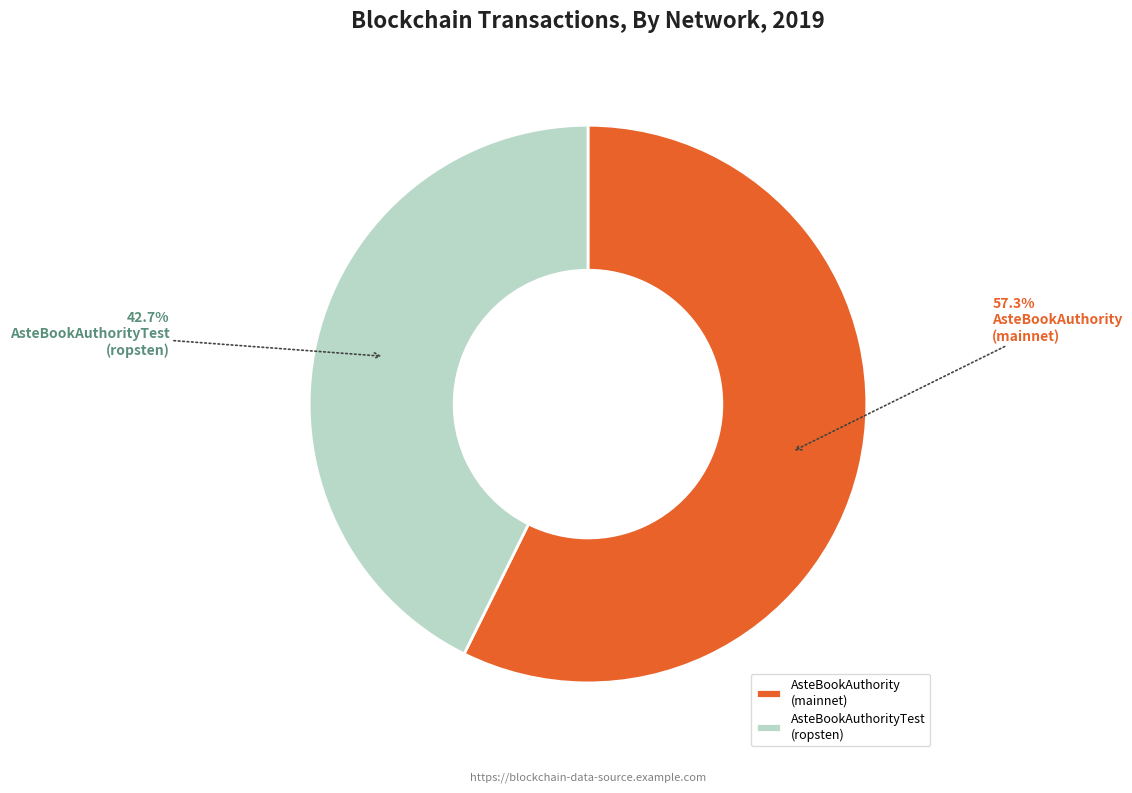

Which slice is the largest?

AsteBookAuthority (mainnet)